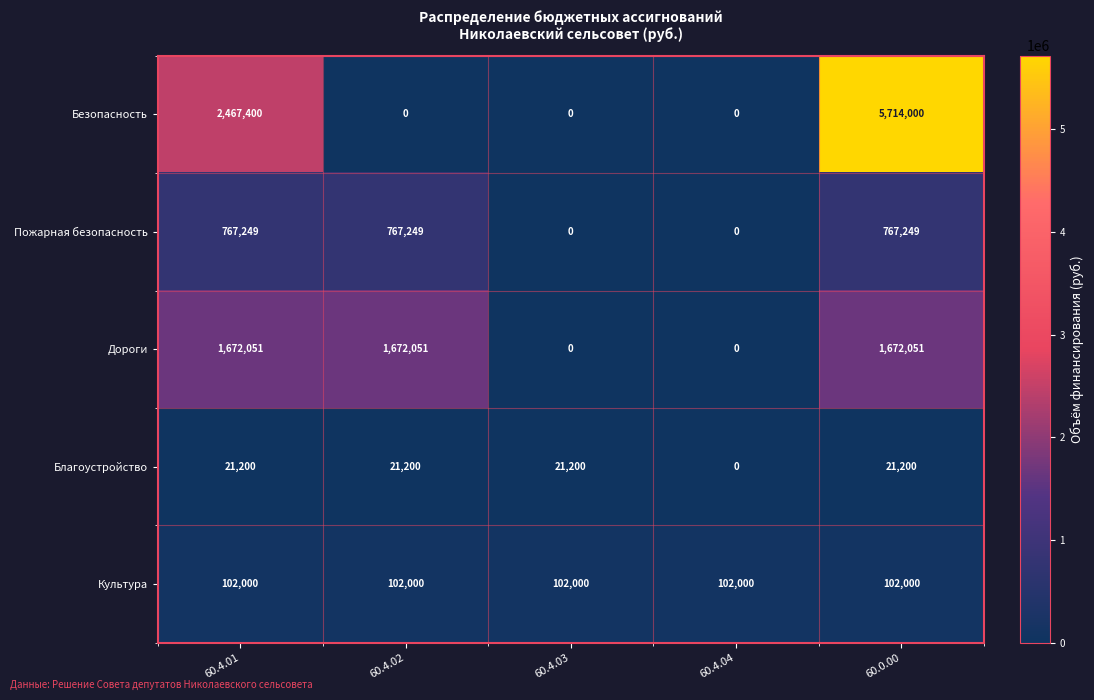

What is the sum of all Благоустройство values?

84800